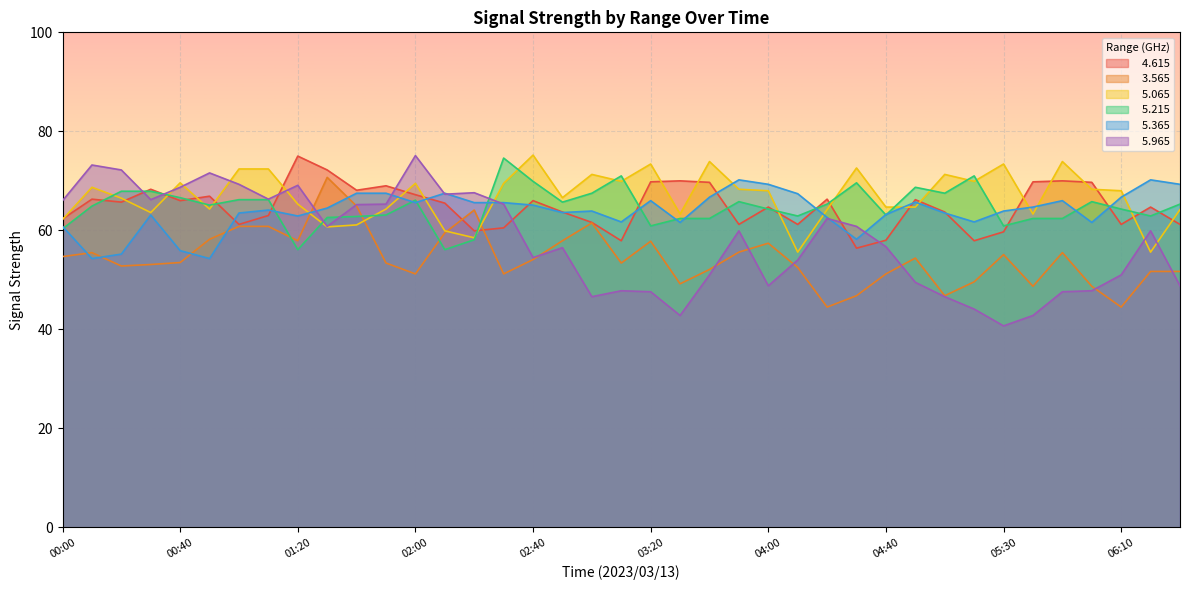

At how many categories does at least one series exceed 68?

31